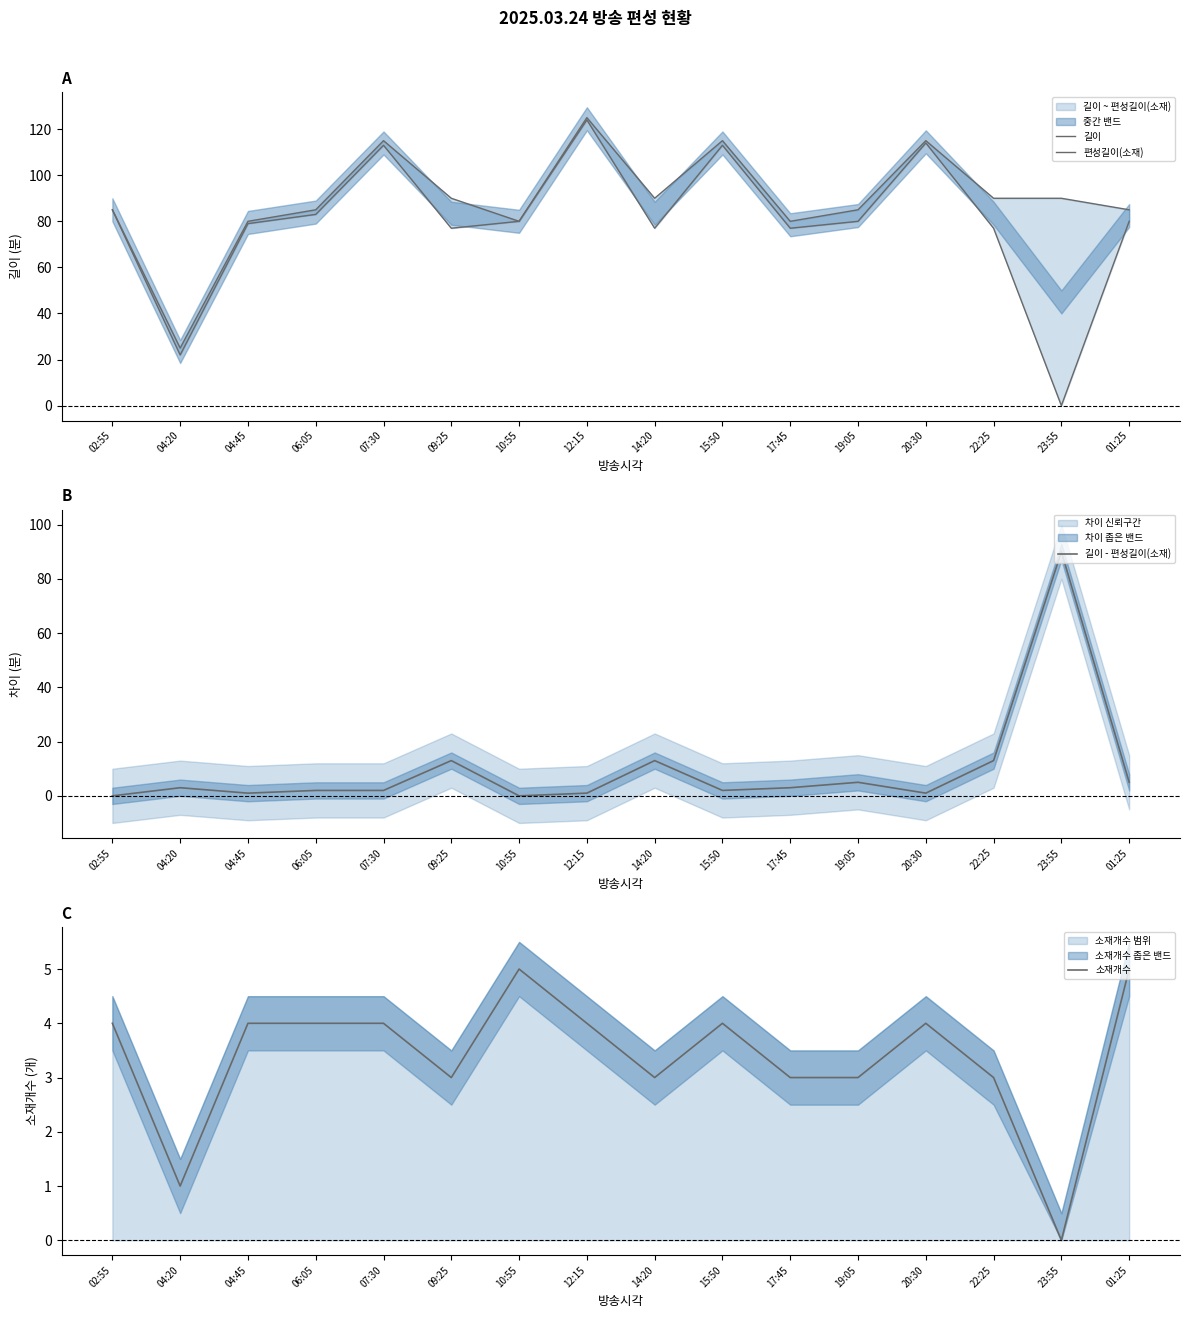

What is the maximum value shown in the chart?

125